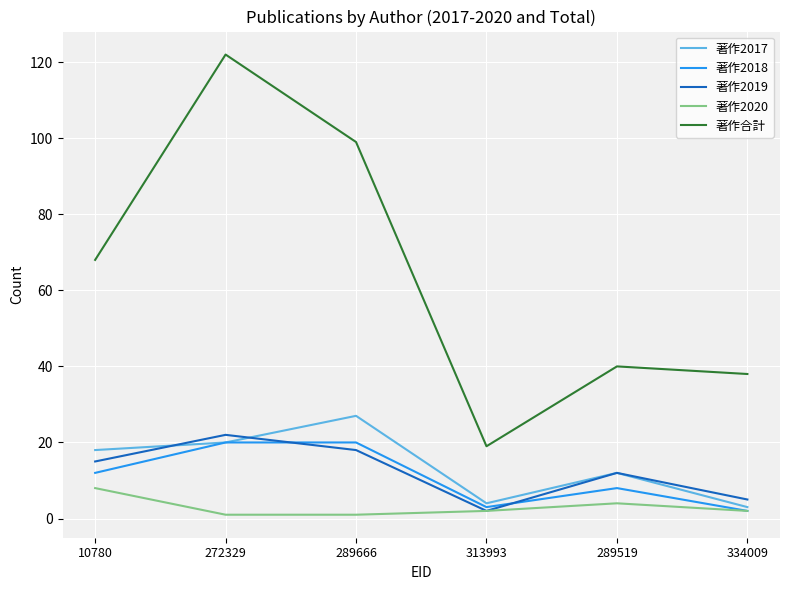

Which series has the largest total across all categories?

著作合計